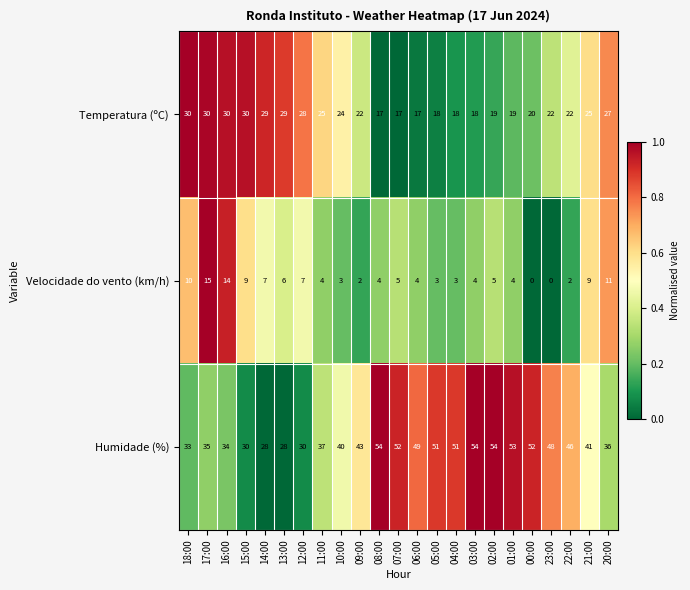

At which label does Velocidade do vento (km/h) first exceed 4?

18:00